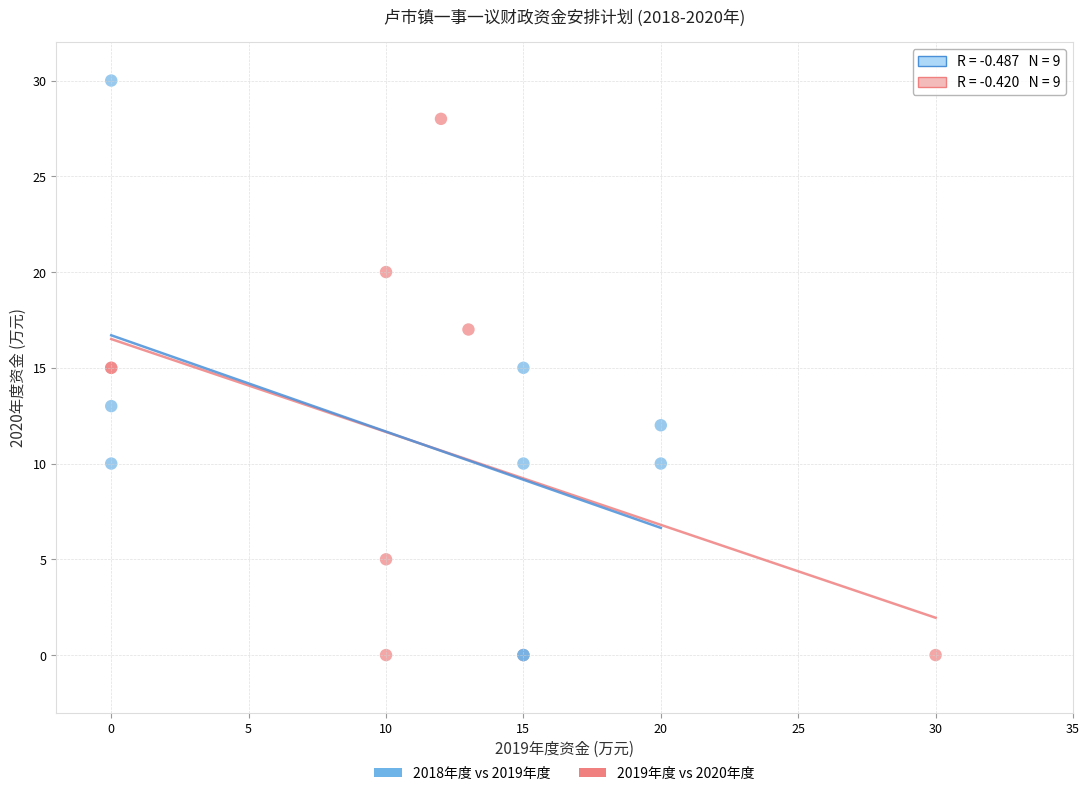

Which series reaches the maximum Y coordinate?

2018年度 vs 2019年度